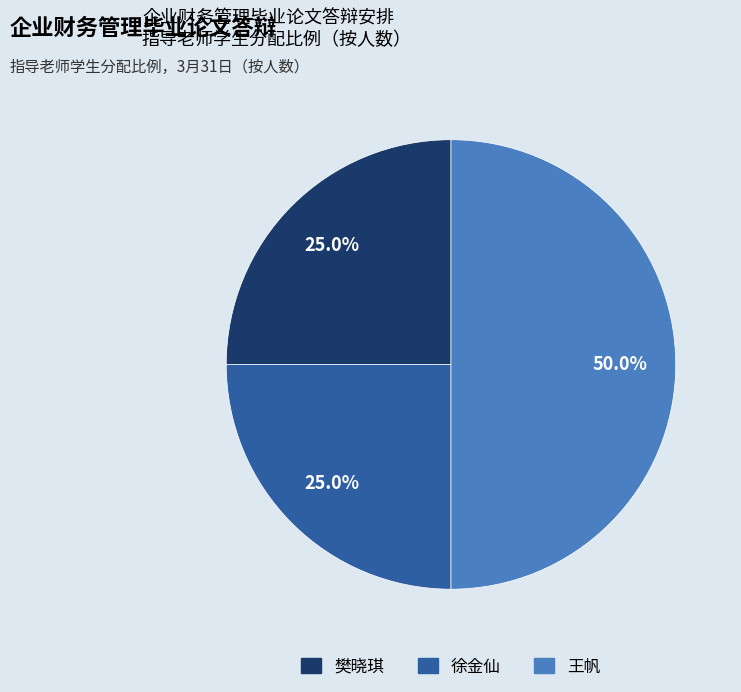

To the nearest percent, what is the difference between the largest and smallest slice percentages?

25%